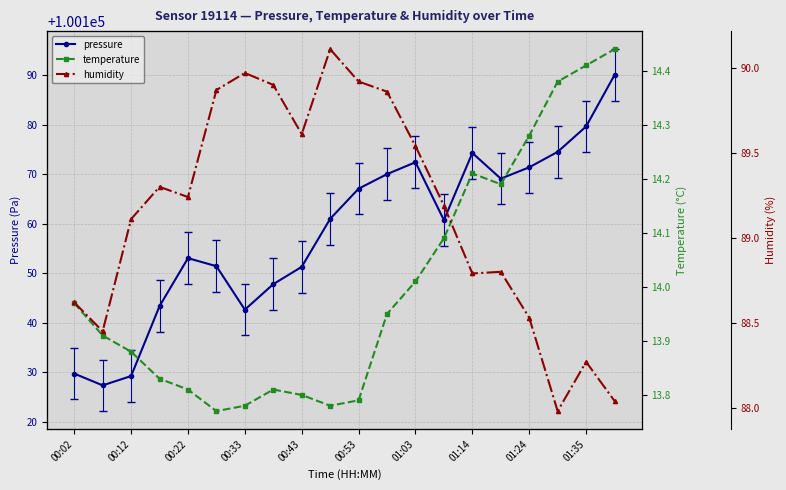

What is the maximum value for pressure?

100190.0